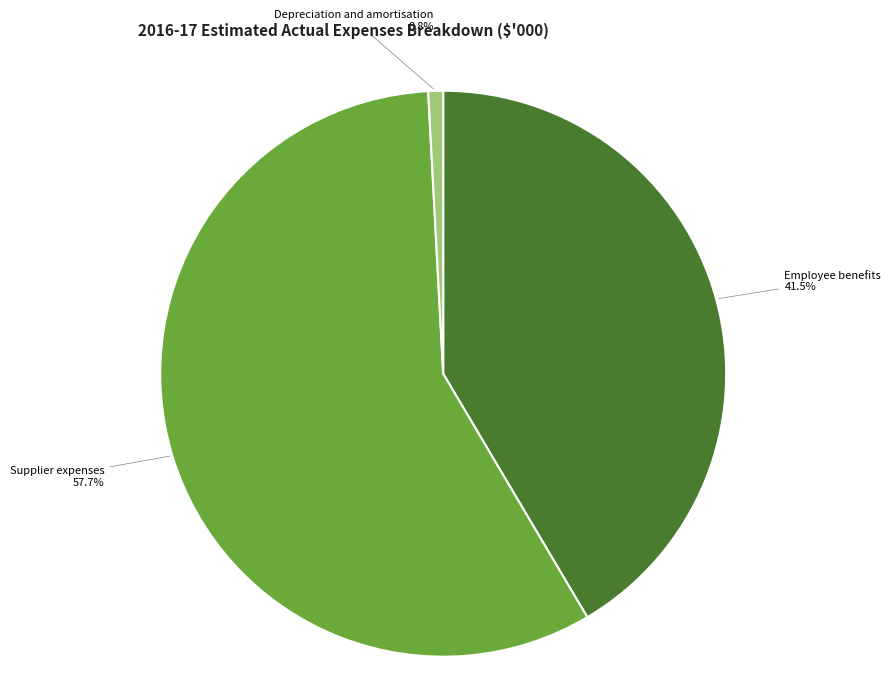

To the nearest percent, what is the difference between the Supplier expenses and Employee benefits slice percentages?

16%